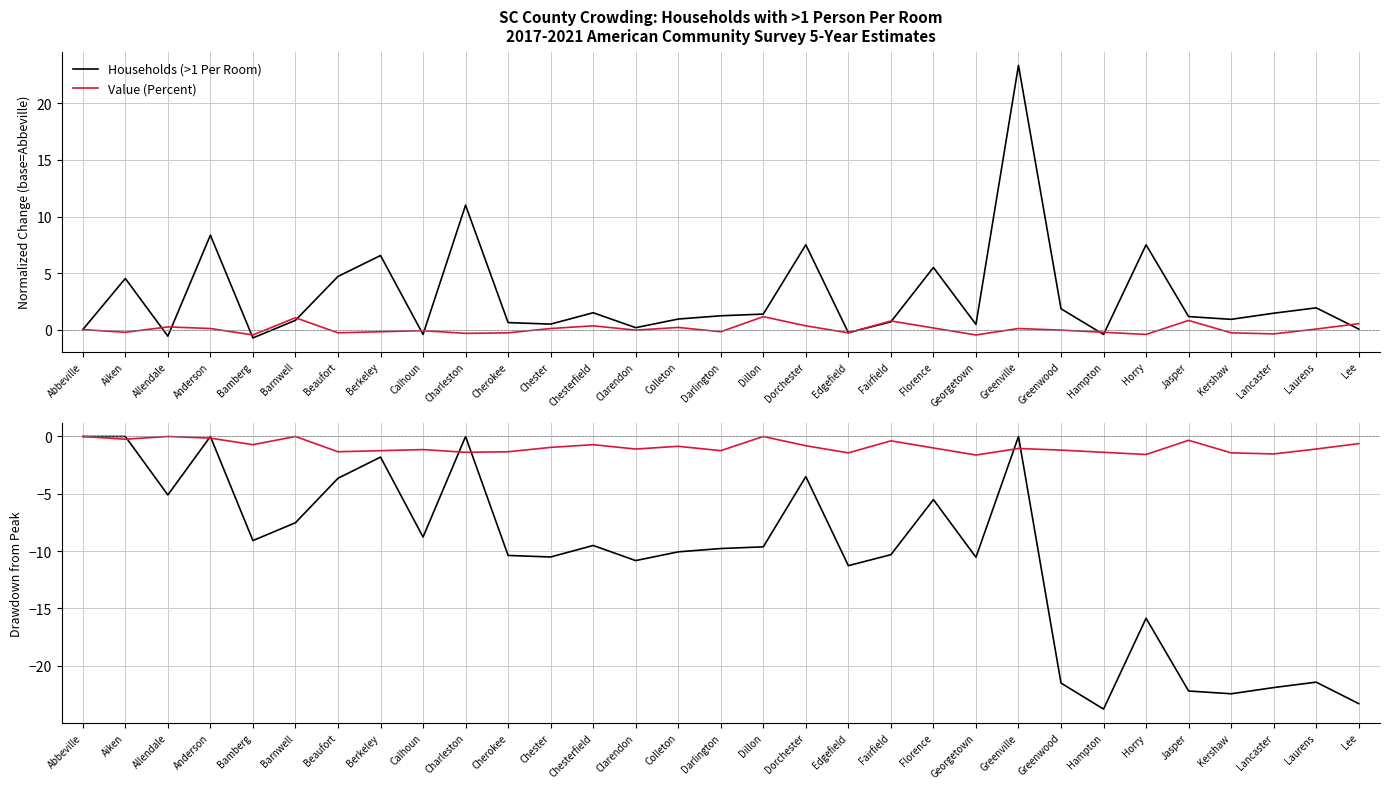

In Value (Percent), how many points are lower than both neighbors (excluding endpoints)?

10